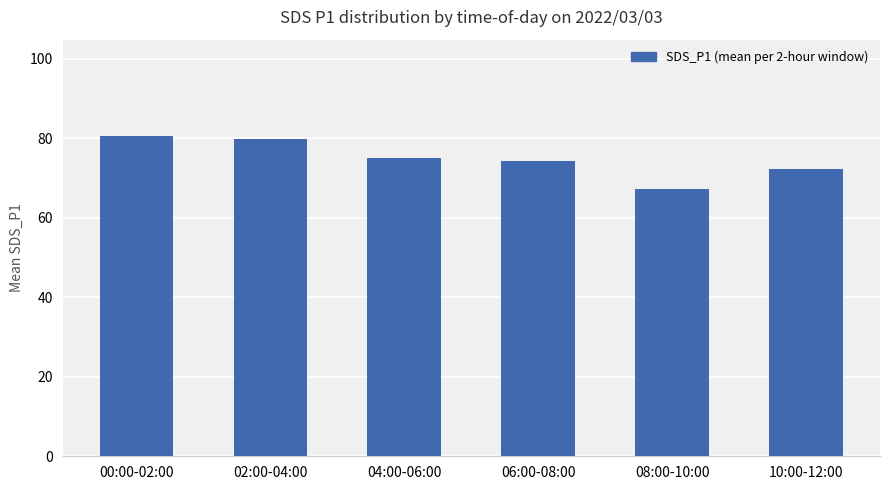

What position from the left is 04:00-06:00?

3